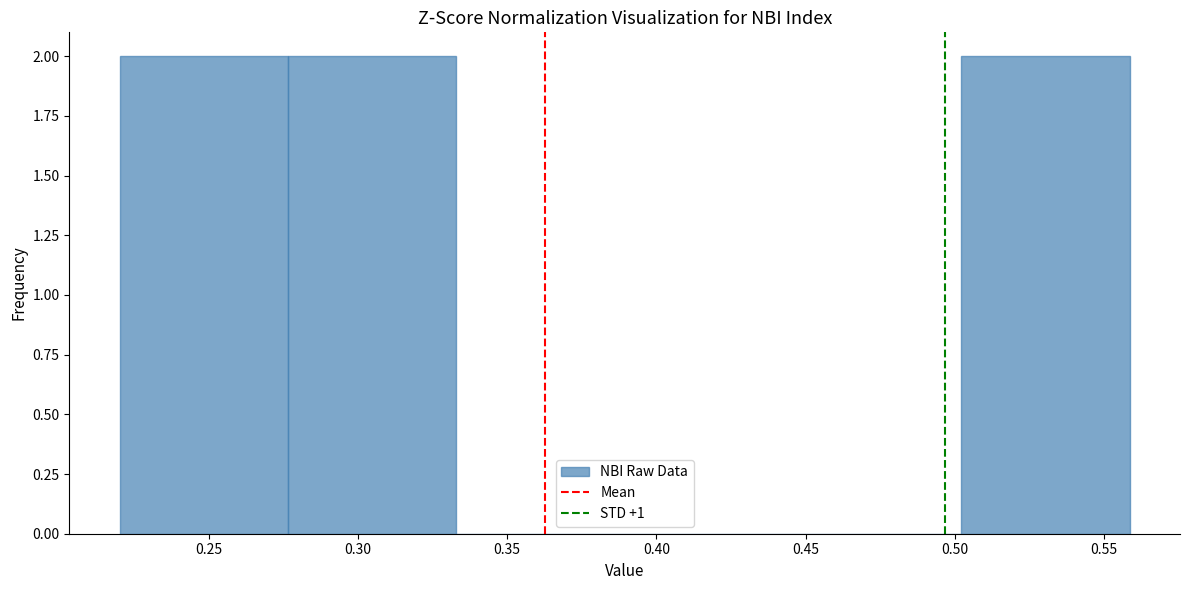

What is the height of the bar covering 0.220 to 0.275 on the x-axis? Neither the bar edges nor the heights are printed on the chart, so give them approximately, as read against the axes.

2